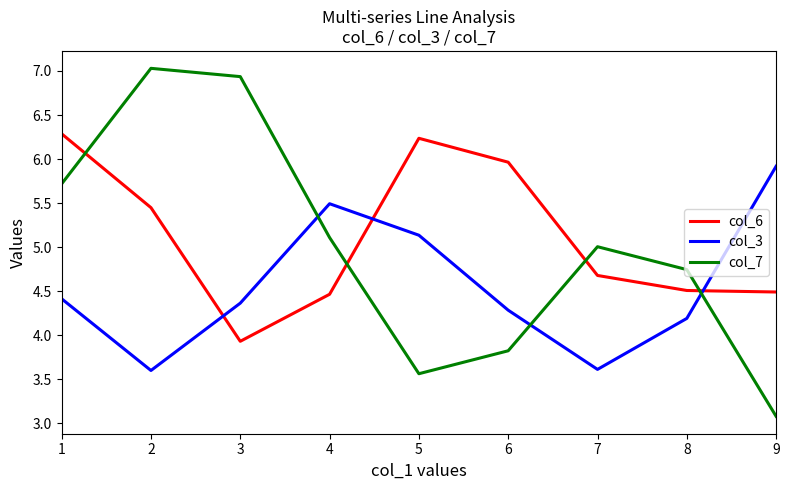

What is the spread (max minus min) of values at 8?

0.6